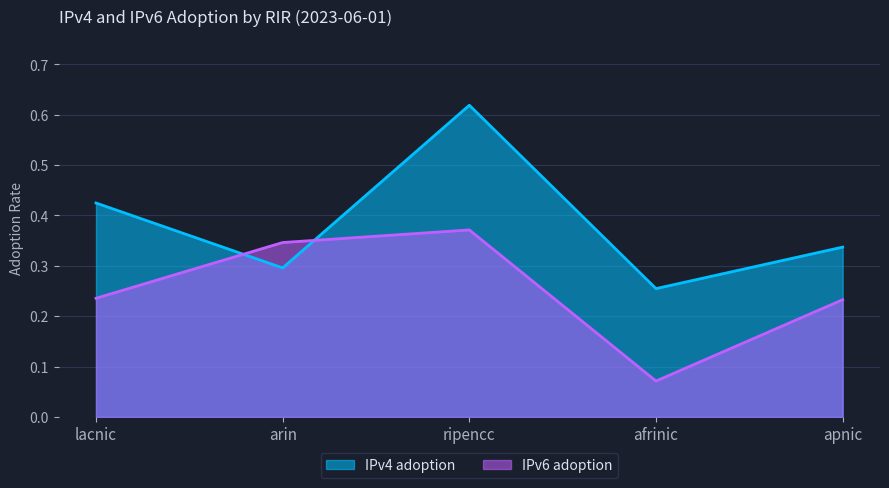

Which category has the lowest value in the IPv4 adoption series?

afrinic